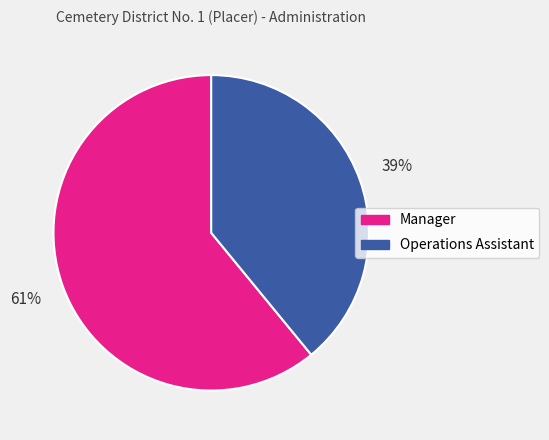

What is the smallest slice in the pie chart?

Operations Assistant